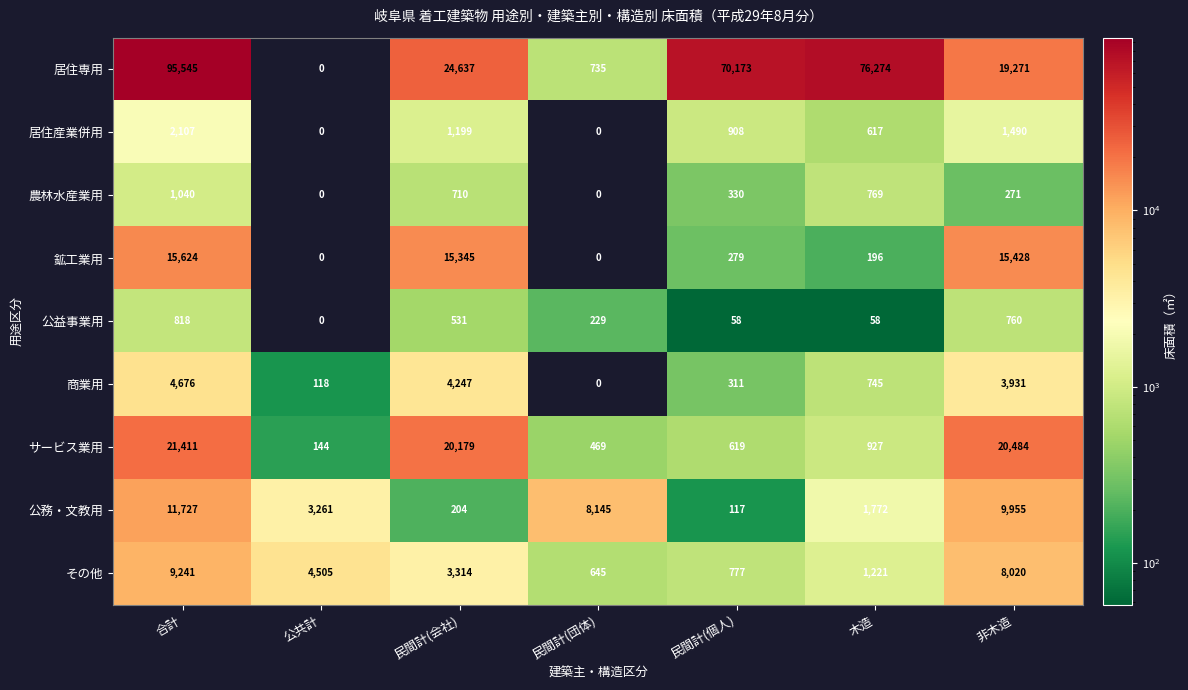

What value does the 居住産業併用 series have at 民間計(個人)?

908